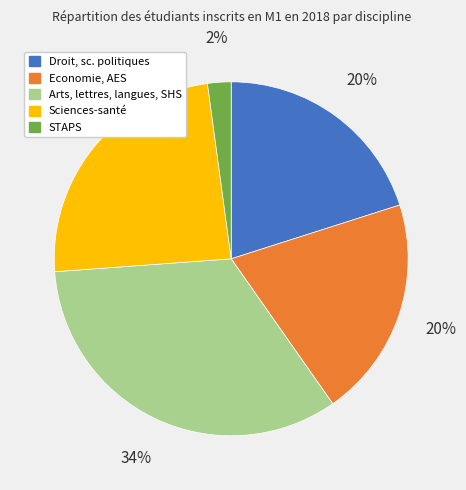

How many segments does this pie chart have?

5